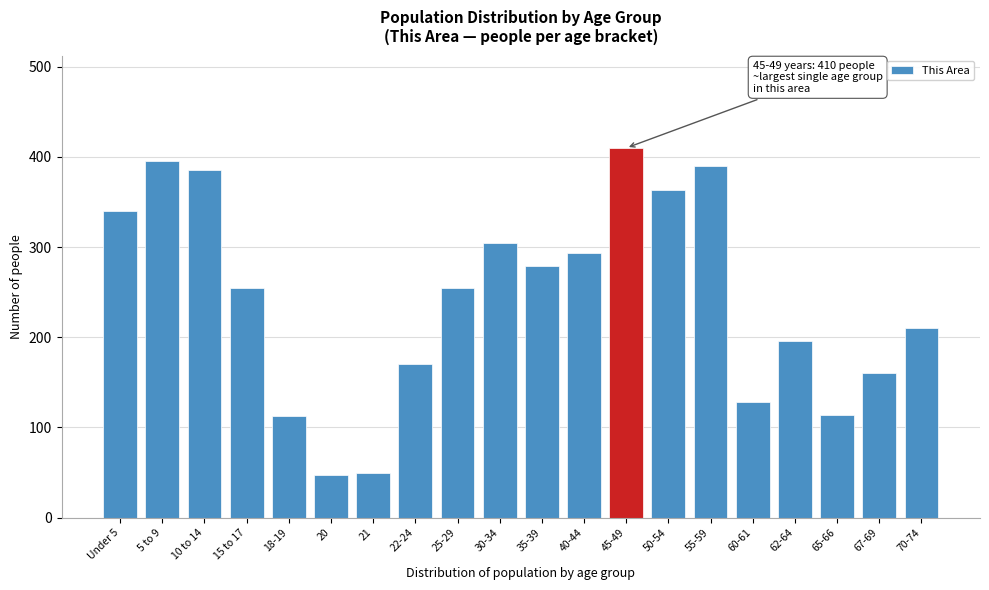

What is the change in value from 55-59 to 60-61?

-262